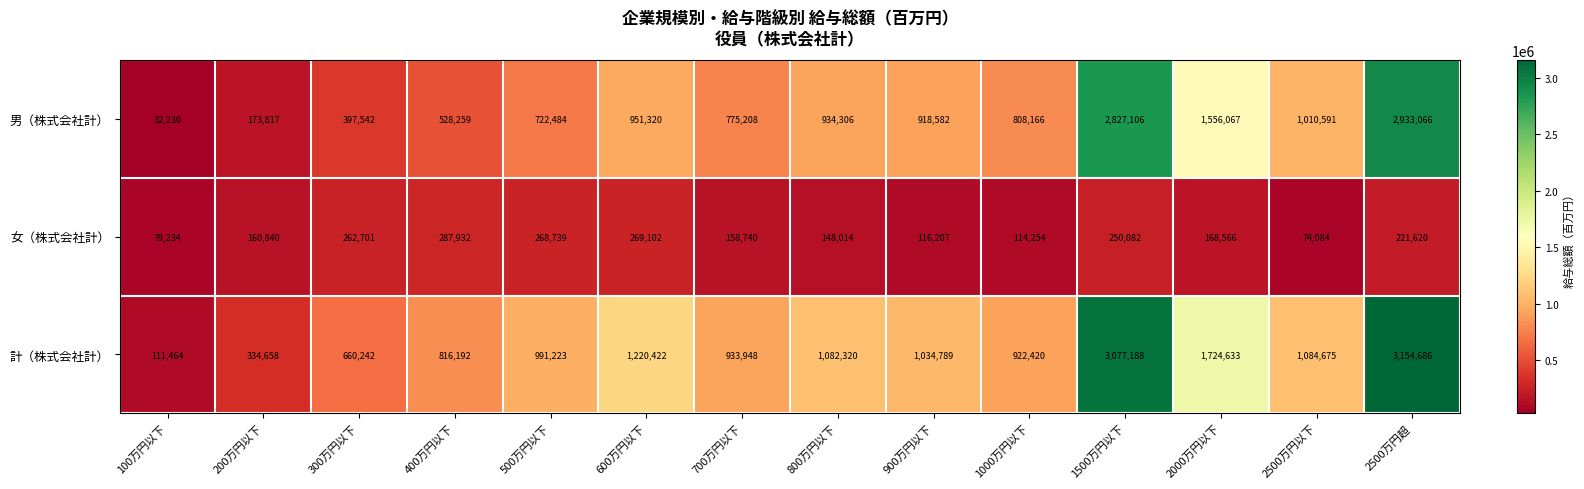

What is the minimum value shown in the chart?

32230